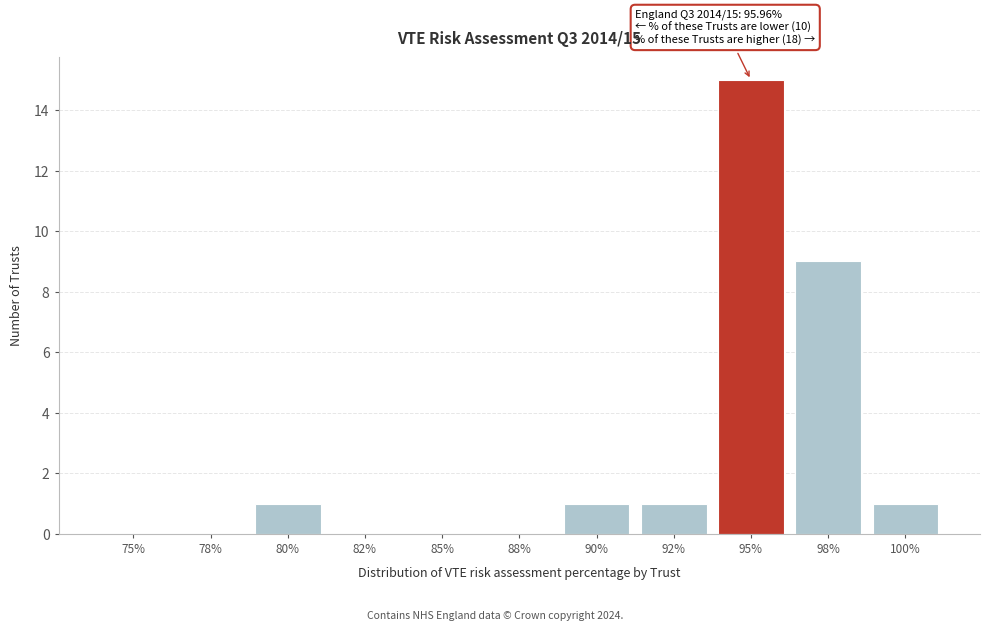

Reading left to right, list all the values displayed in this chart.

75%=0	78%=0	80%=1	82%=0	85%=0	88%=0	90%=1	92%=1	95%=15	98%=9	100%=1